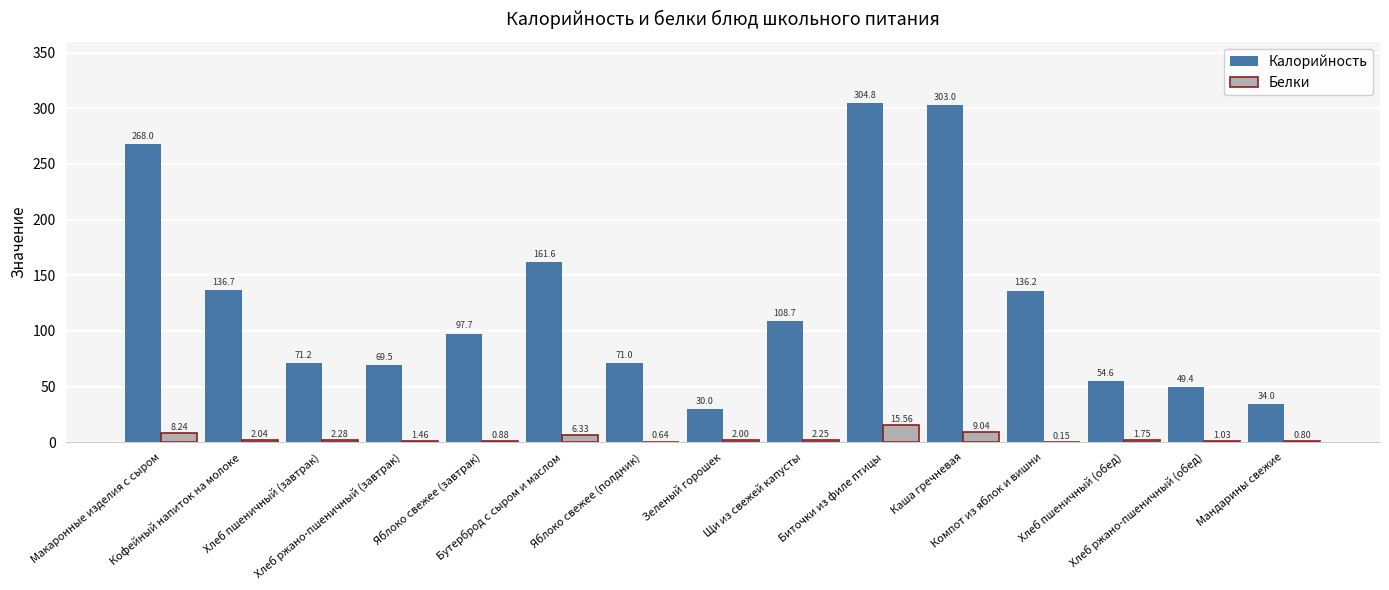

What is the sum of all Калорийность values?

1896.4